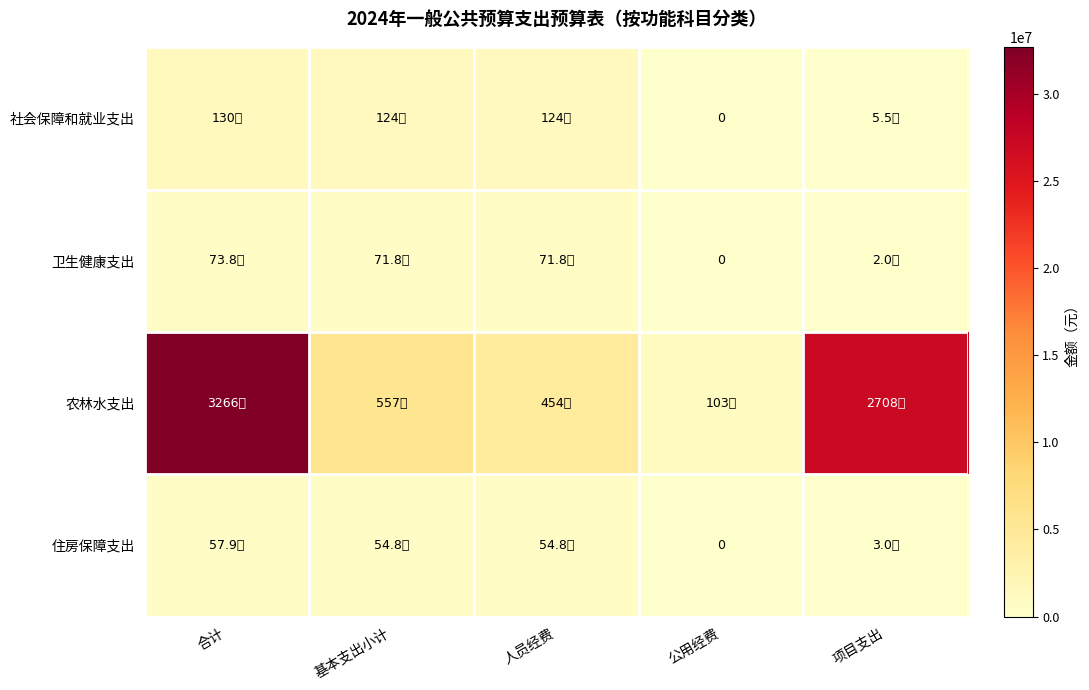

How many distinct data groups are displayed?

4